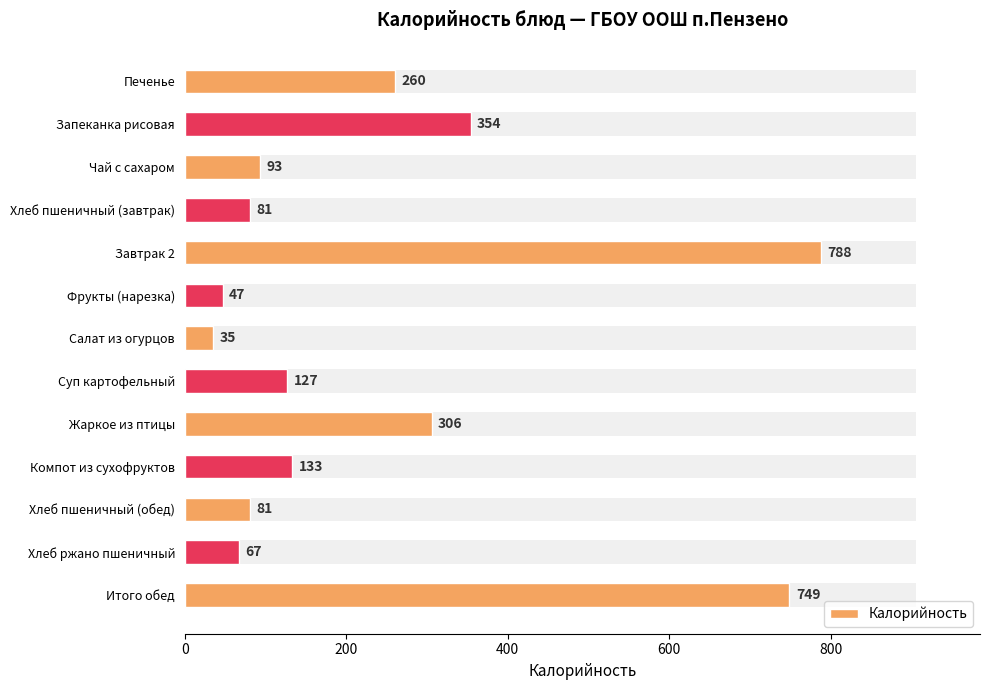

What is the sum of all values?

3121